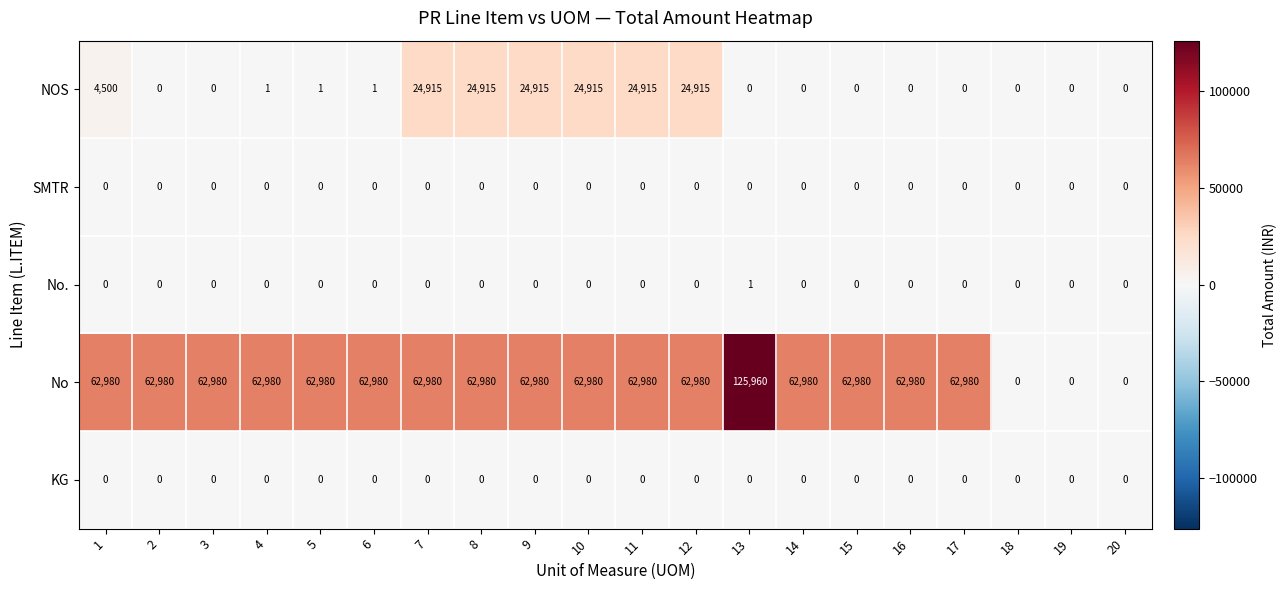

What is the maximum value shown in the chart?

125960